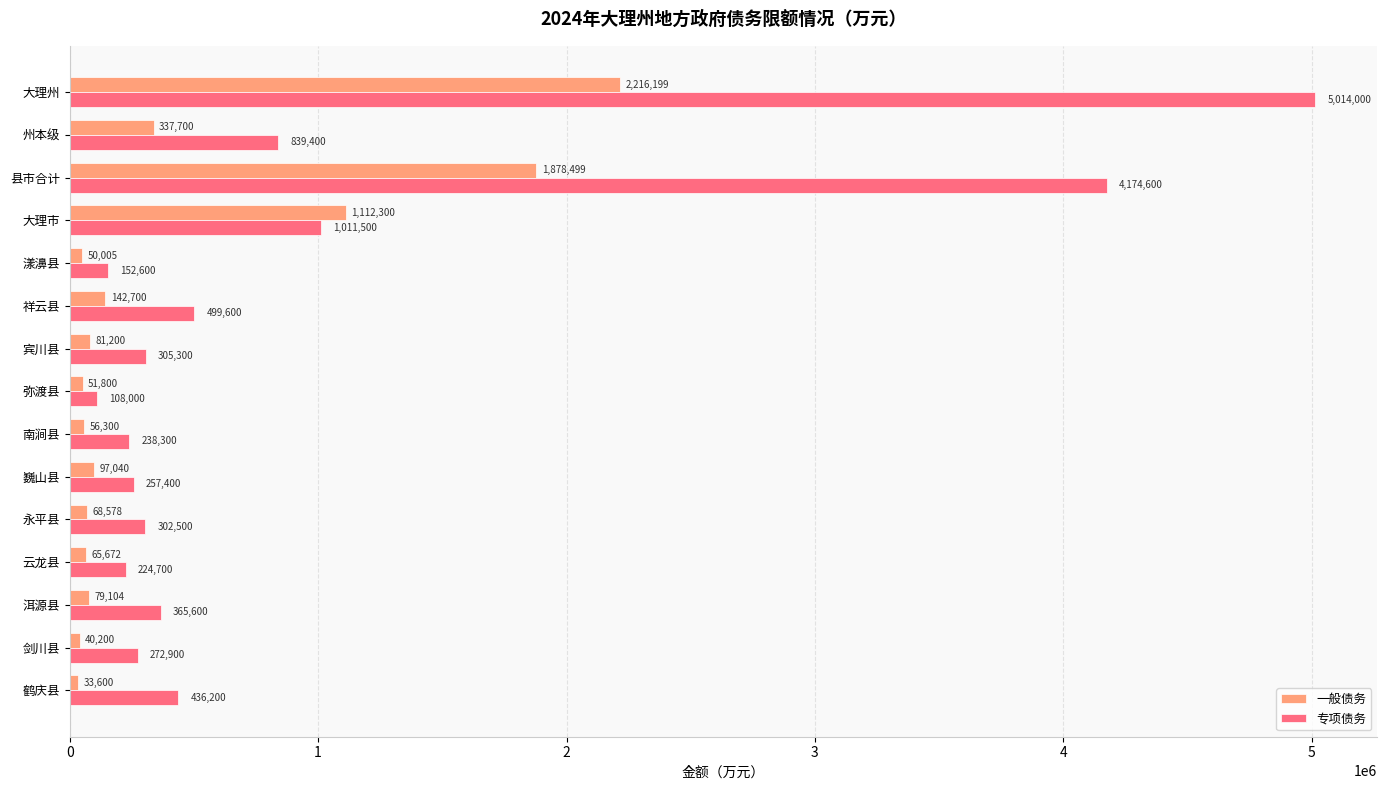

Is the value of 专项债务 at 大理市 greater than the value of 一般债务 at 宾川县?

Yes